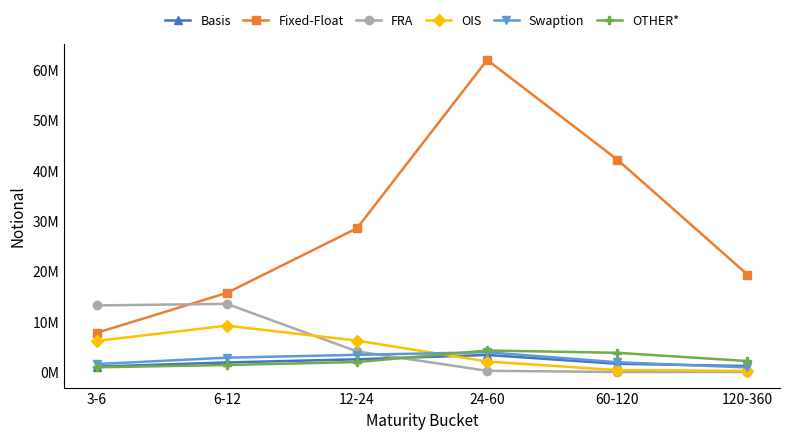

Rank the categories by FRA value from lowest to highest.

60-120, 120-360, 24-60, 12-24, 3-6, 6-12